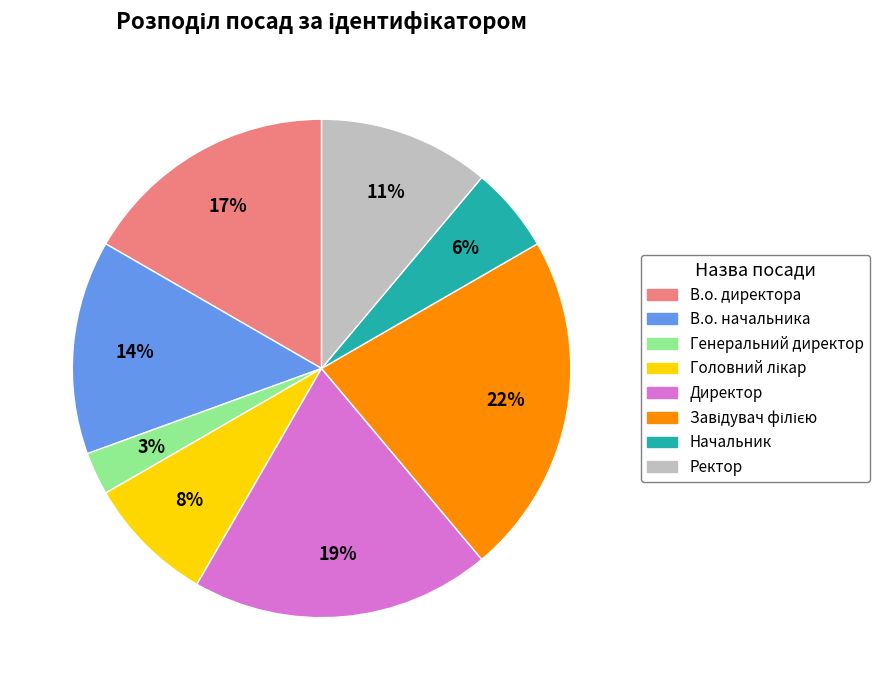

What percentage is the В.о. начальника slice, to the nearest percent?

14%